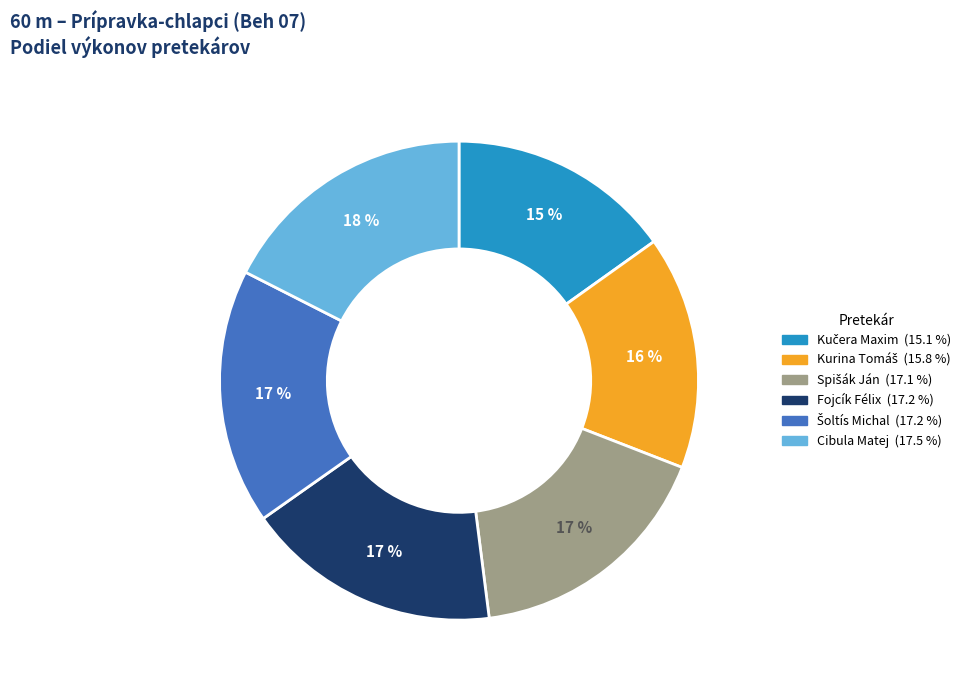

Does any single category account for the majority?

No